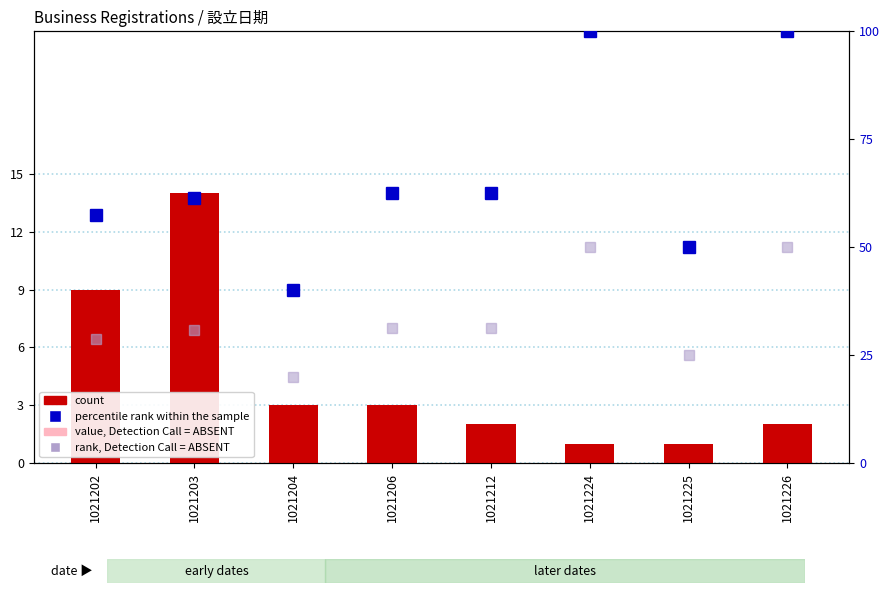

Which category has the lowest value in the value, Detection Call = ABSENT series?

1021224